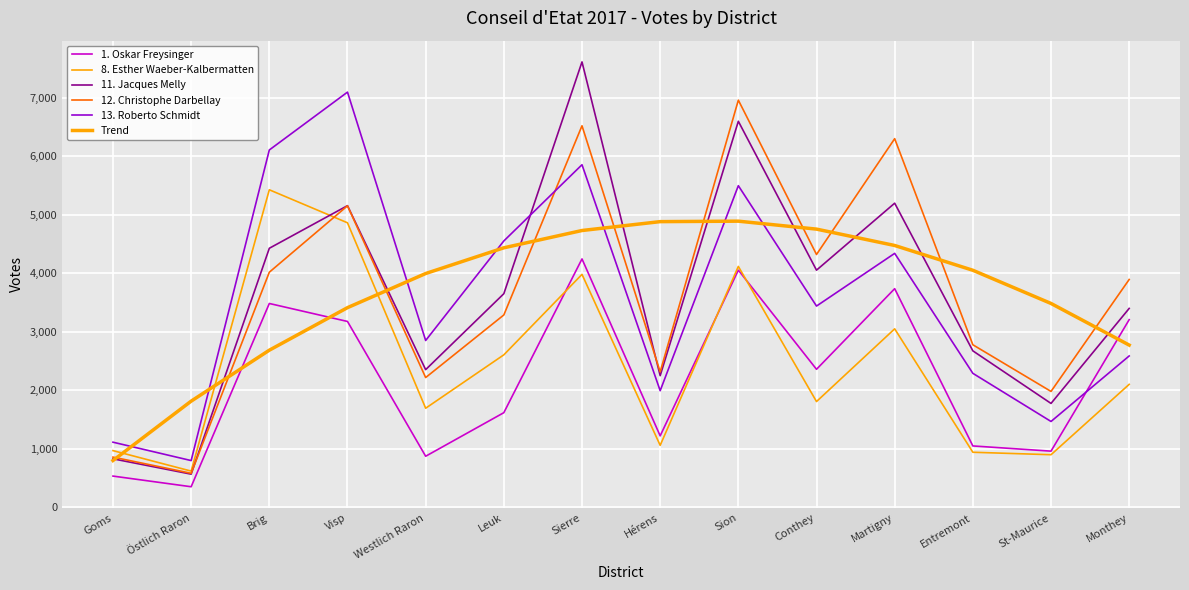

The value of 11. Jacques Melly at Visp is 8581.9. True or false?

False